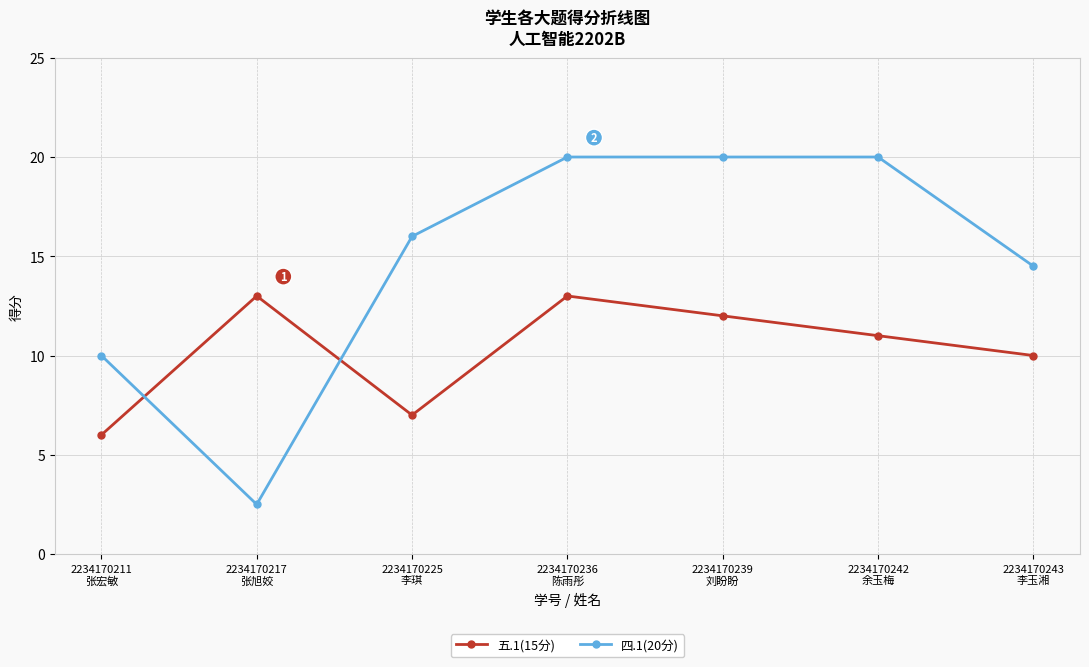

Reading right to left, extract all data points from this chart.

五.1(15分): 2234170243
李玉湘=10.0	2234170242
余玉梅=11.0	2234170239
刘盼盼=12.0	2234170236
陈雨彤=13.0	2234170225
李琪=7.0	2234170217
张旭姣=13.0	2234170211
张宏敏=6.0
四.1(20分): 2234170243
李玉湘=14.5	2234170242
余玉梅=20.0	2234170239
刘盼盼=20.0	2234170236
陈雨彤=20.0	2234170225
李琪=16.0	2234170217
张旭姣=2.5	2234170211
张宏敏=10.0